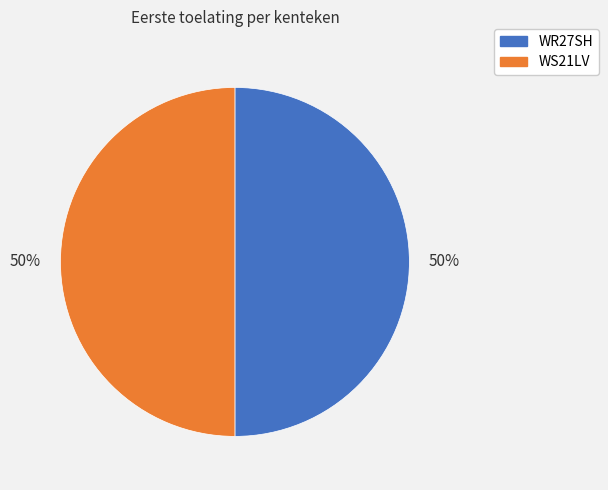

What percentage is the WS21LV slice, to the nearest percent?

50%